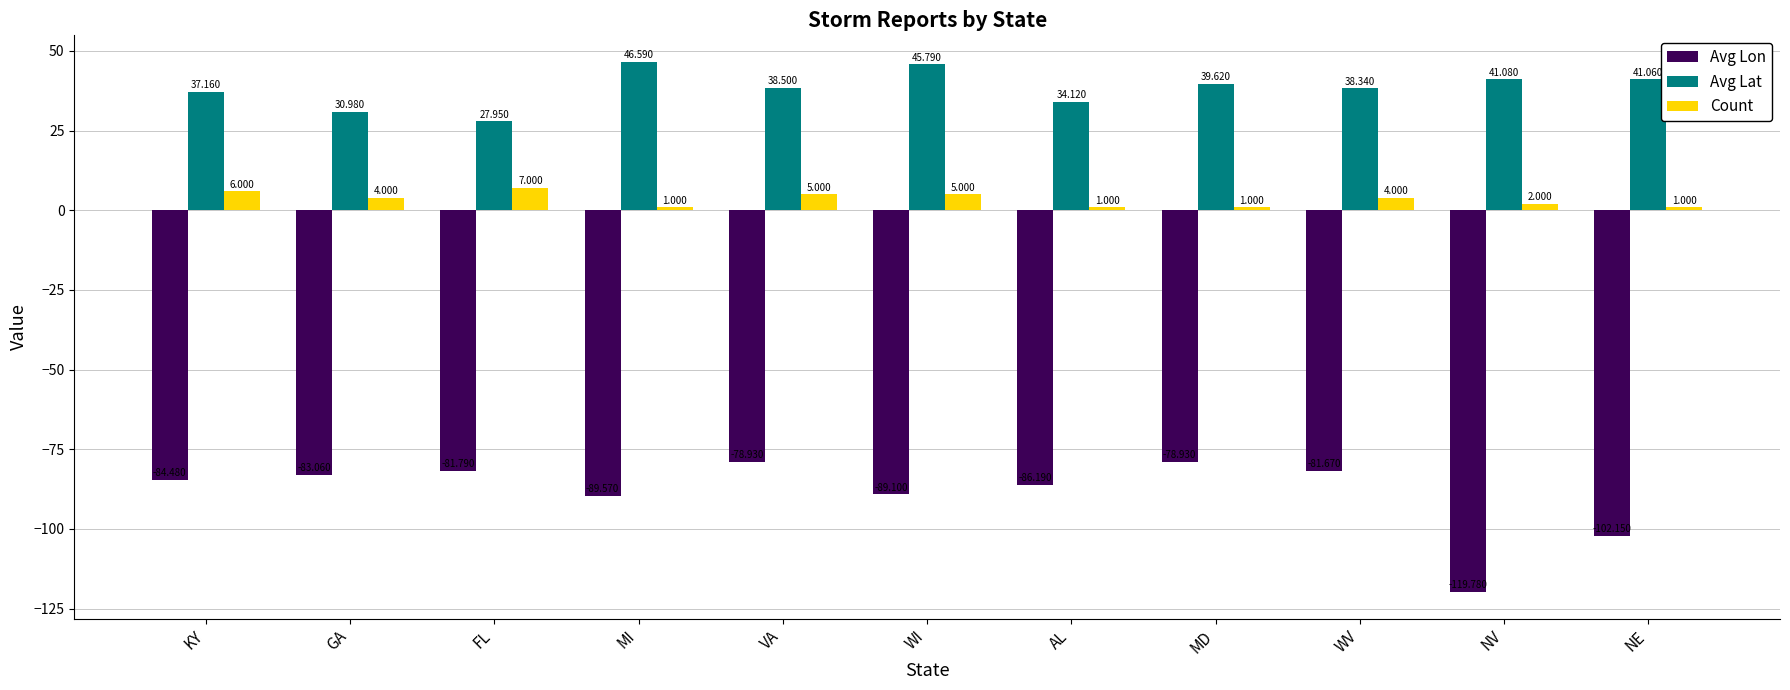

Where does the Count series first go above 4?

KY